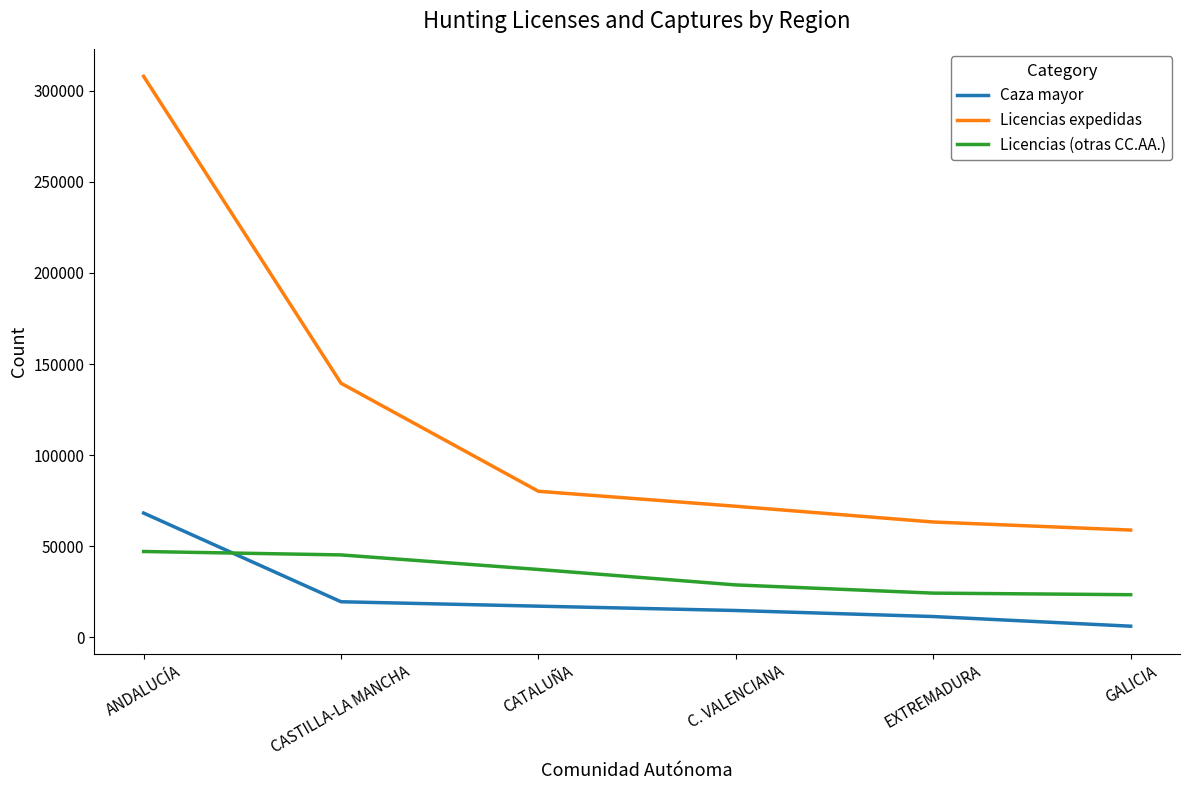

What position from the left is EXTREMADURA?

5